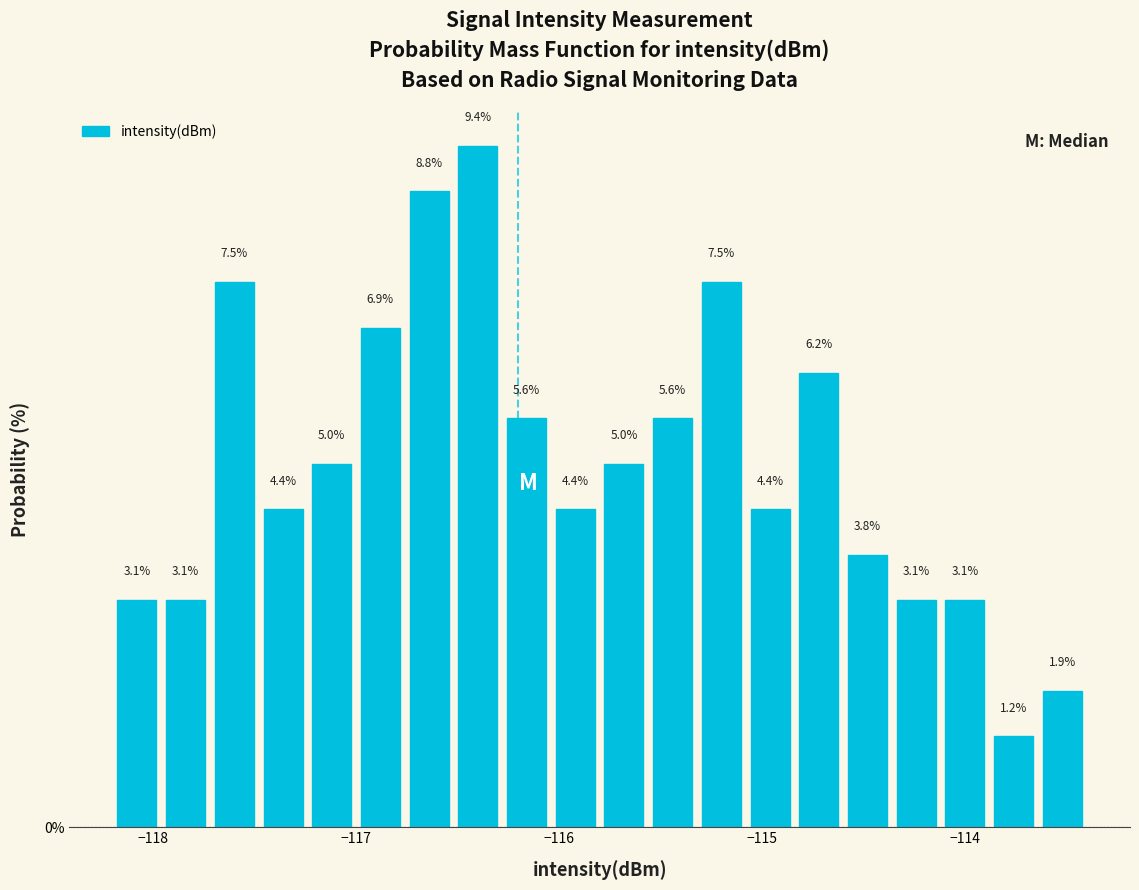

Read against the x-axis, roughly where is the centre of the tallest bar?

-116.4